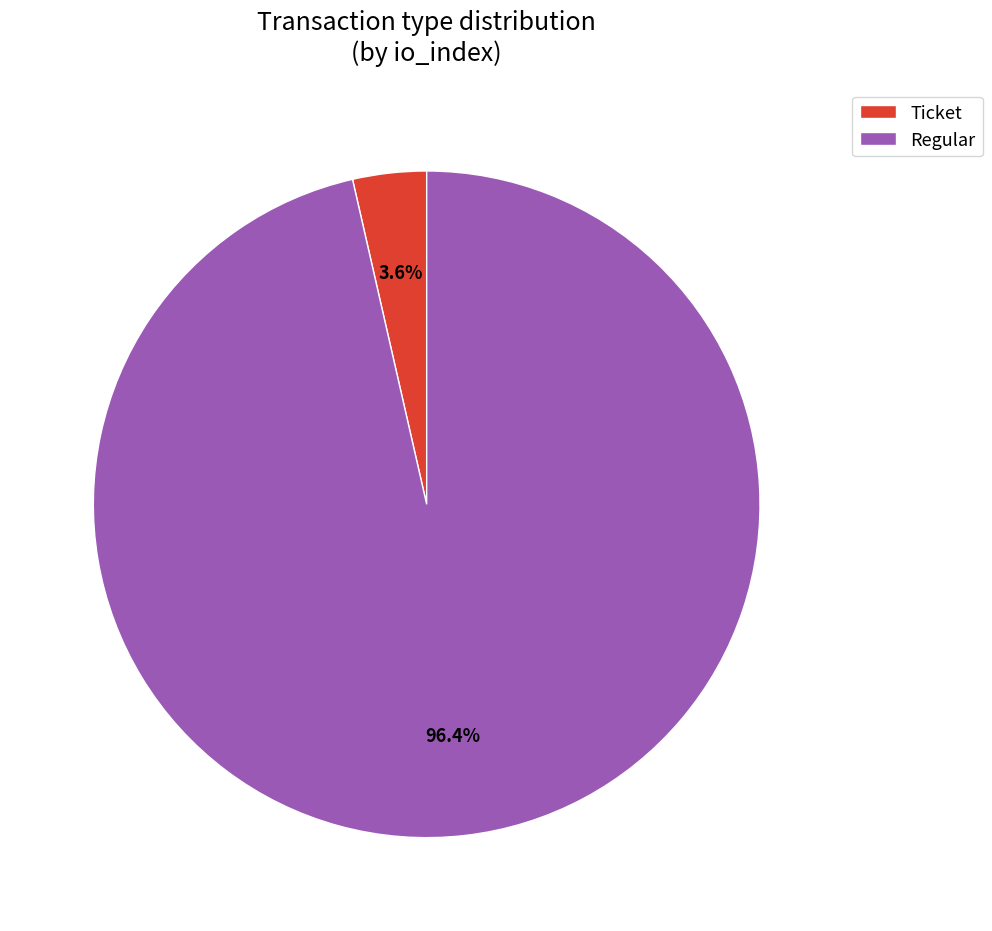

Which category has the biggest portion of the pie?

Regular